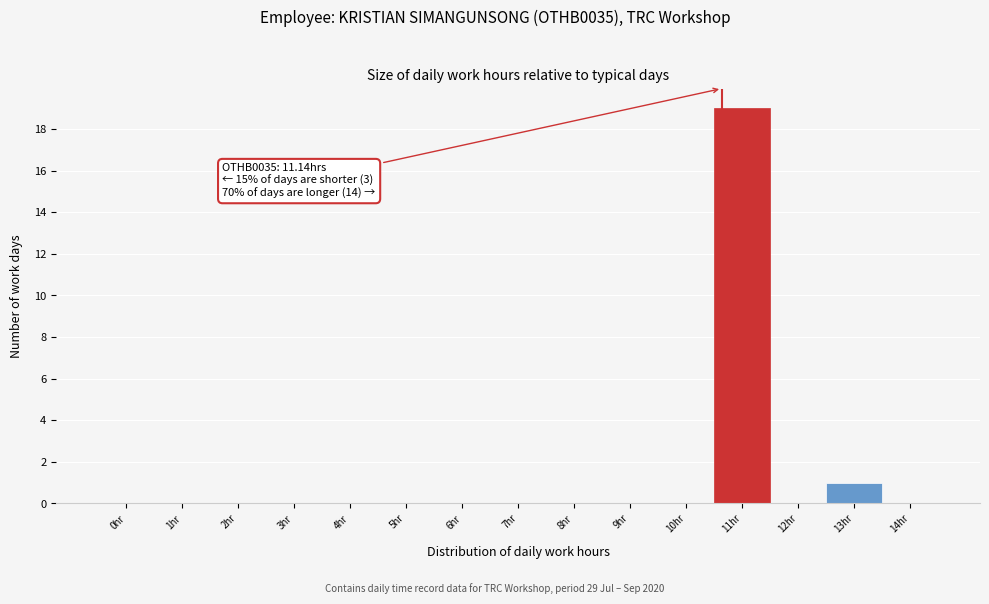

Reading left to right, transcribe all the data shown in this chart.

0hr=0	1hr=0	2hr=0	3hr=0	4hr=0	5hr=0	6hr=0	7hr=0	8hr=0	9hr=0	10hr=0	11hr=19	12hr=0	13hr=1	14hr=0